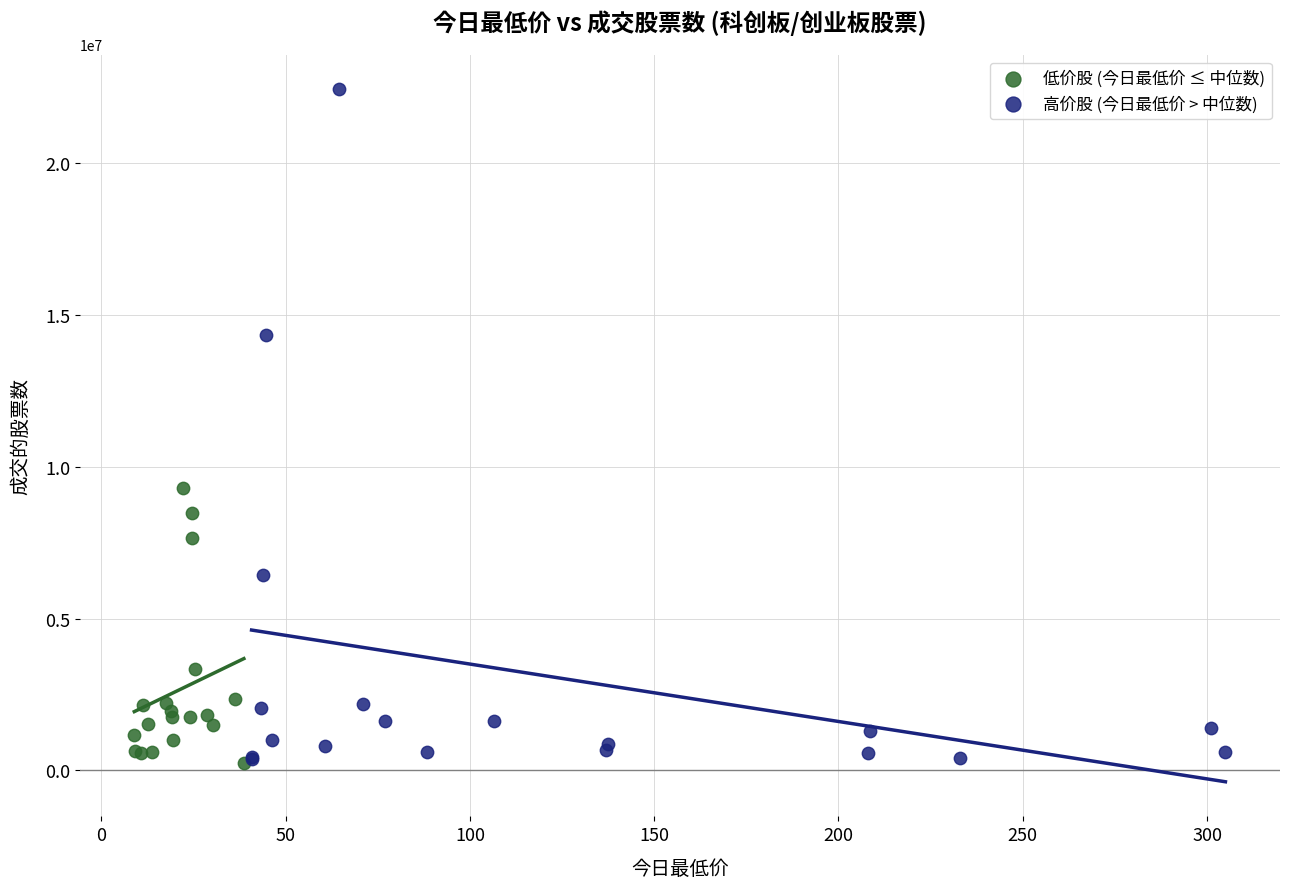

Which series has the largest Y range (max minus min)?

高价股 (今日最低价 > 中位数)